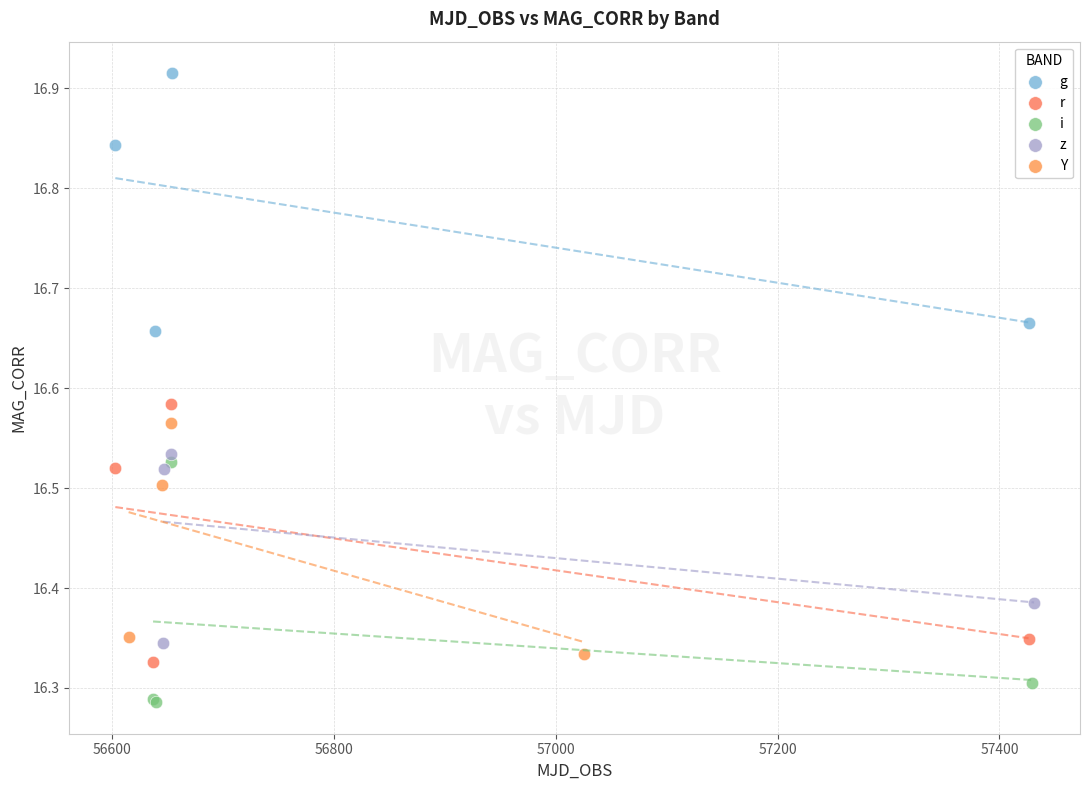

Which series reaches the maximum Y coordinate?

g